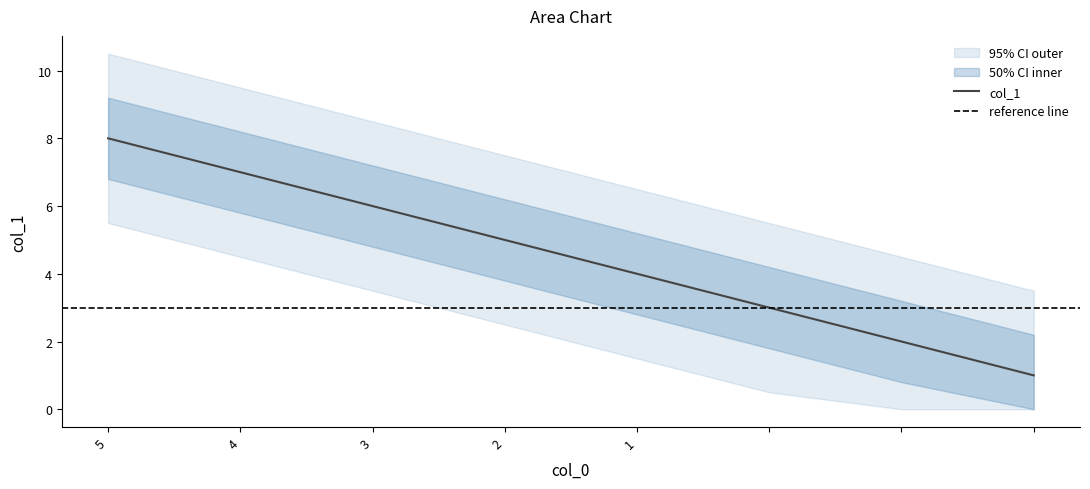

Rank the categories by value from lowest to highest.

, , , 1, 2, 3, 4, 5